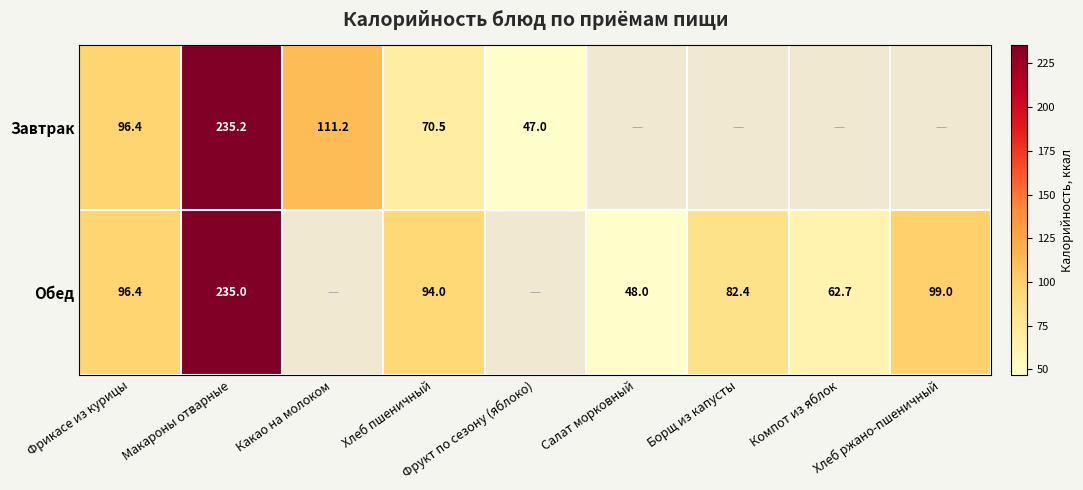

Between Фрикасе из курицы and Макароны отварные, which is larger?

Макароны отварные